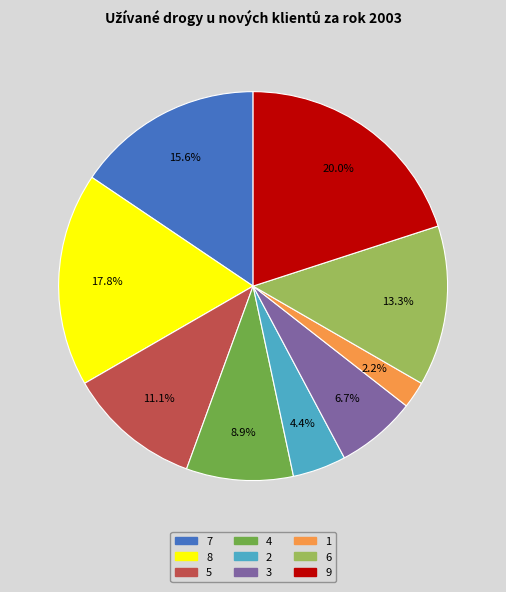

Is it true that 7 is 16% of the pie?

True